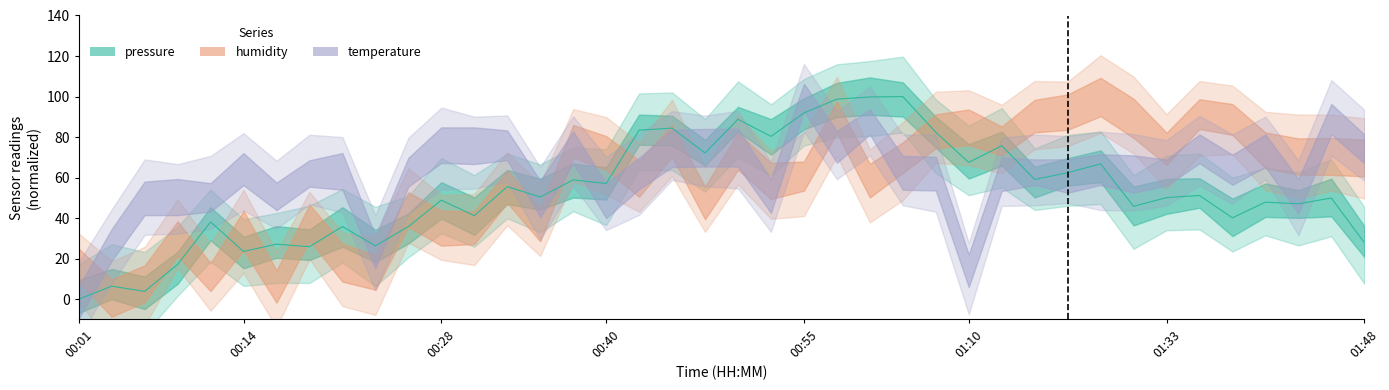

Which category has the highest value across all series?

25